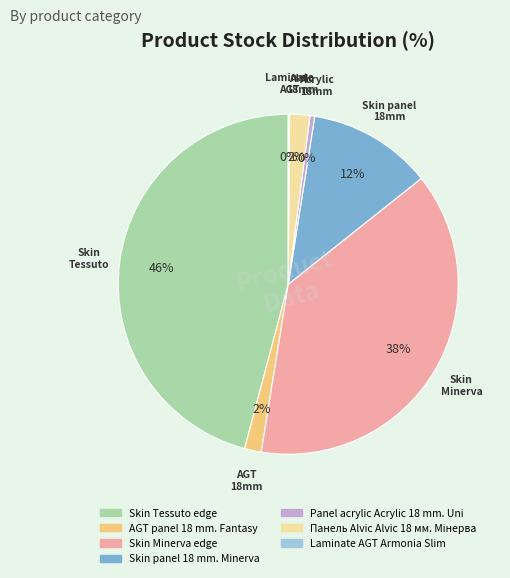

To the nearest percent, what is the average slice percentage?

14%